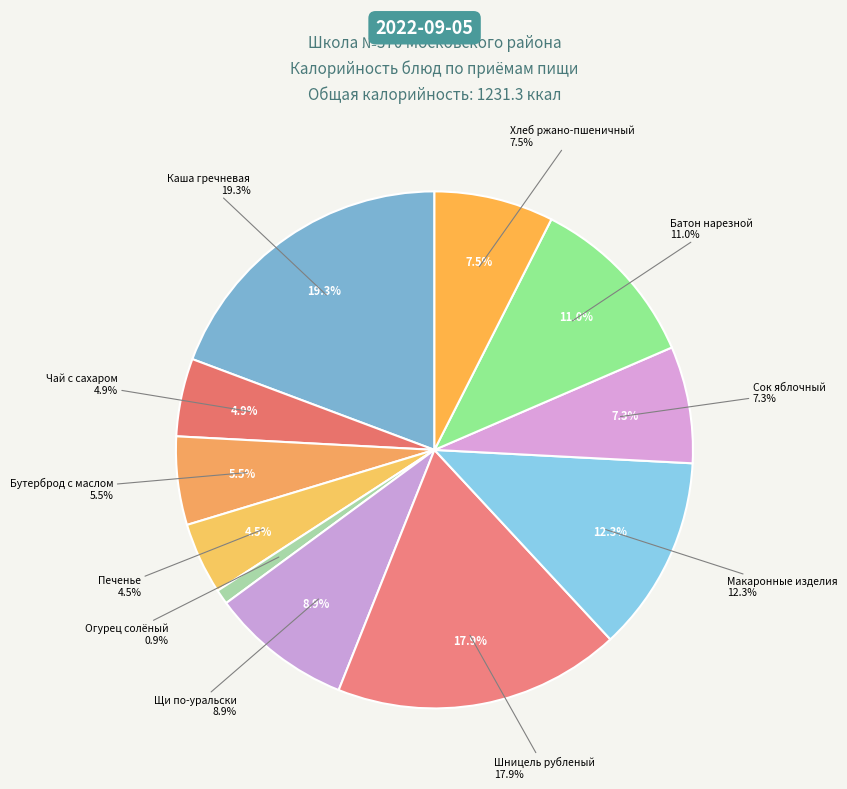

What is the change in value from Чай с сахаром to Бутерброд с маслом сливочным?

+8.0